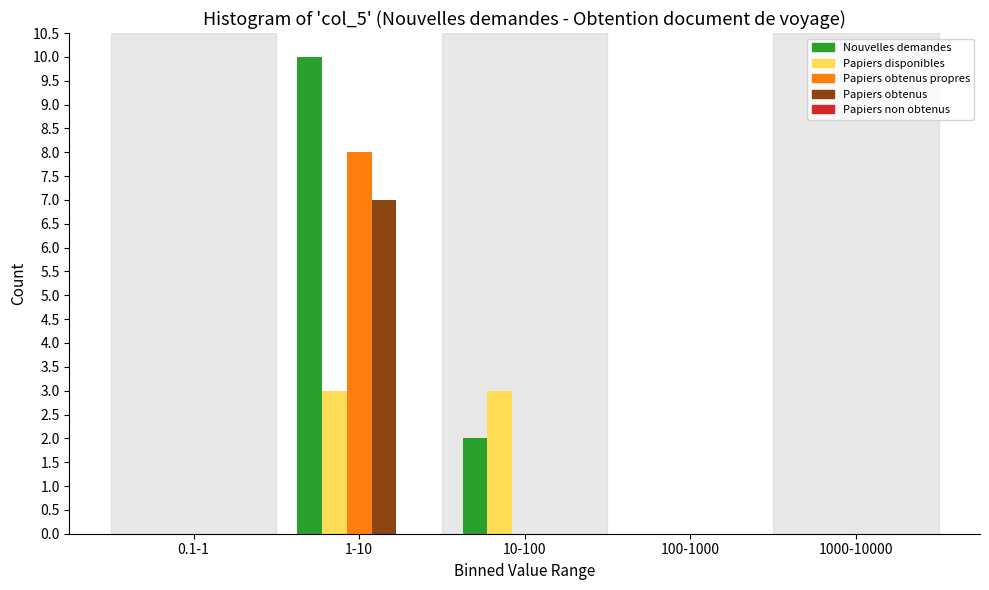

Which series has the largest total across all categories?

Nouvelles demandes